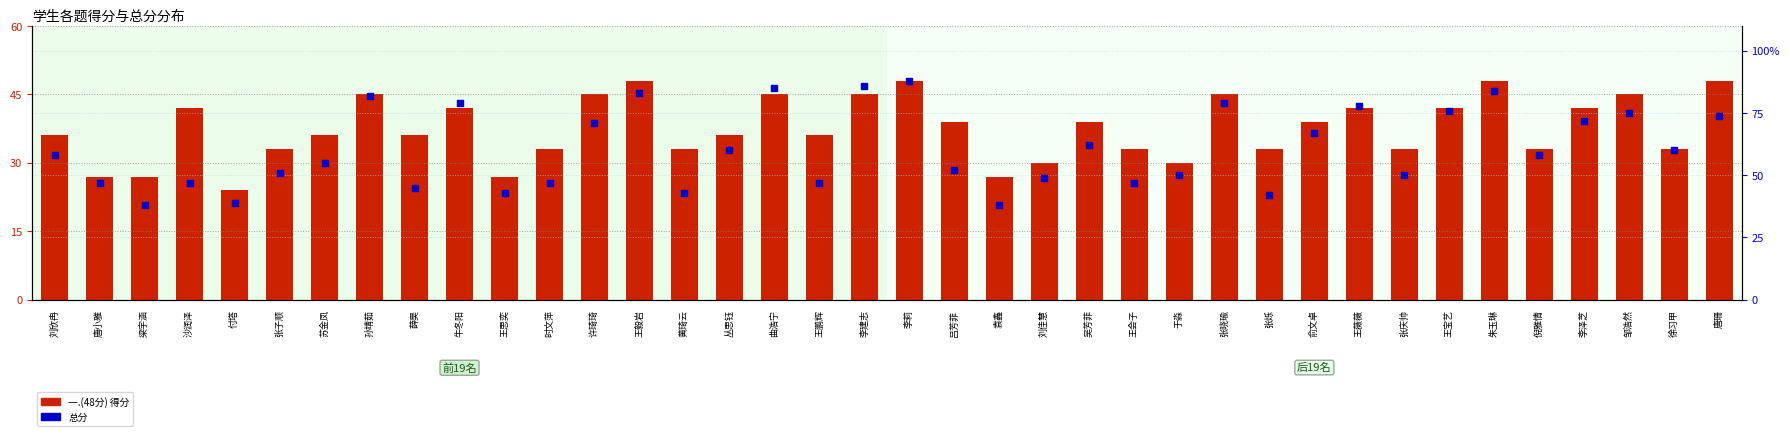

Is the value of 总分 at 薛昊 greater than the value of 一.(48分) at 李建志?

No